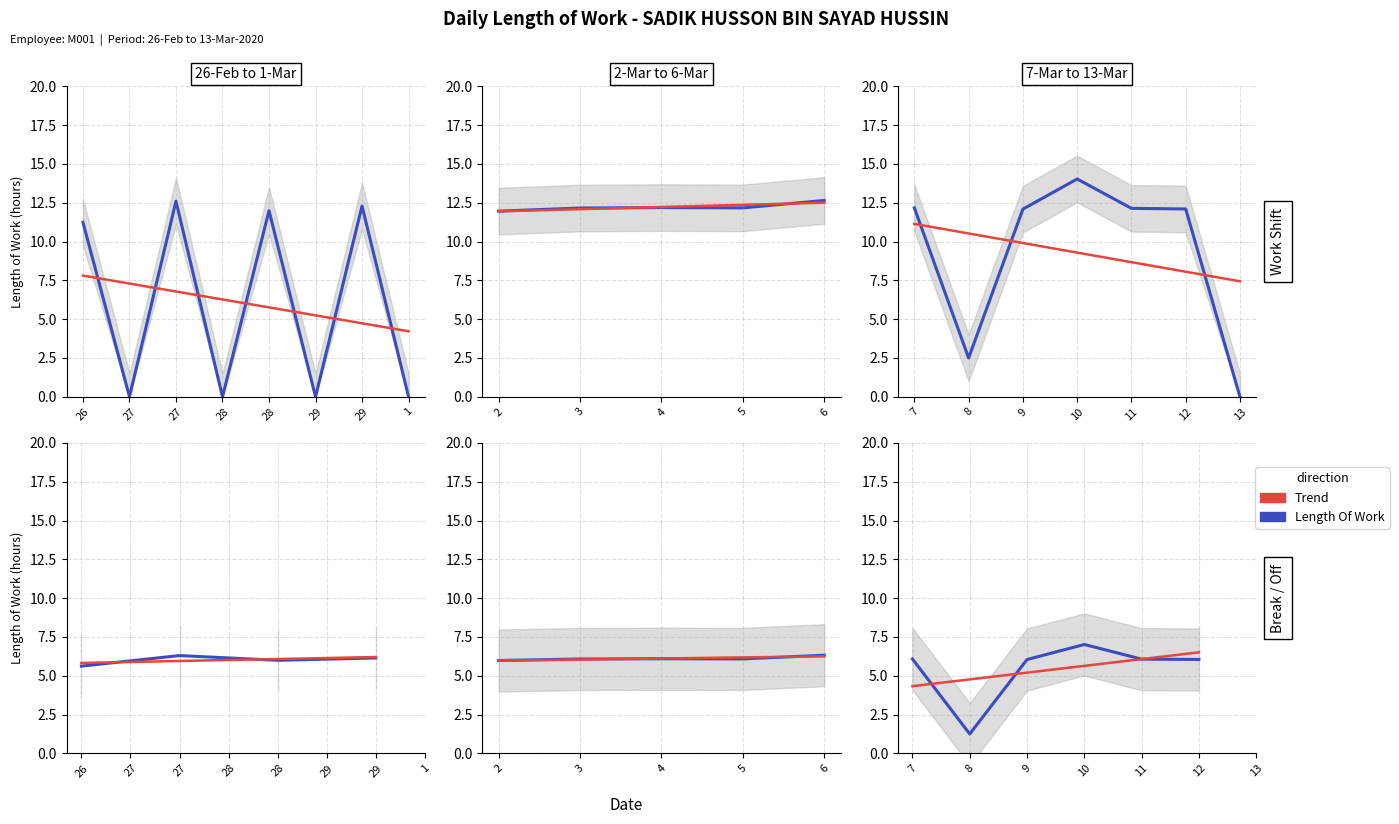

What is the difference between the values at 9-Mon and 28-Fri(2)?

0.1